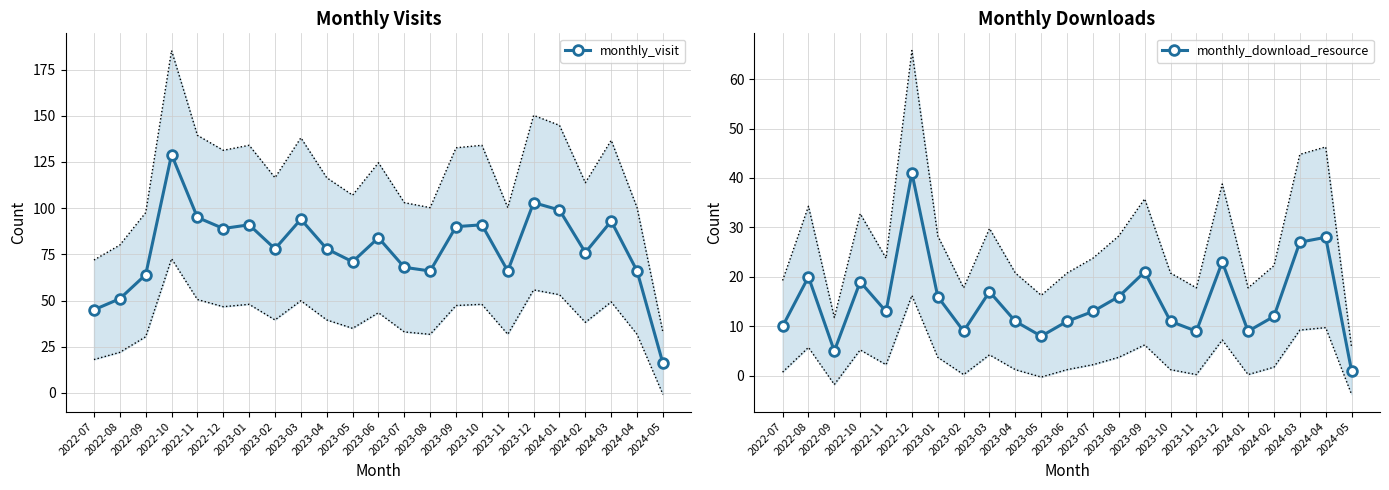

What is the difference between the maximum and minimum values in the monthly_download_resource series?

40